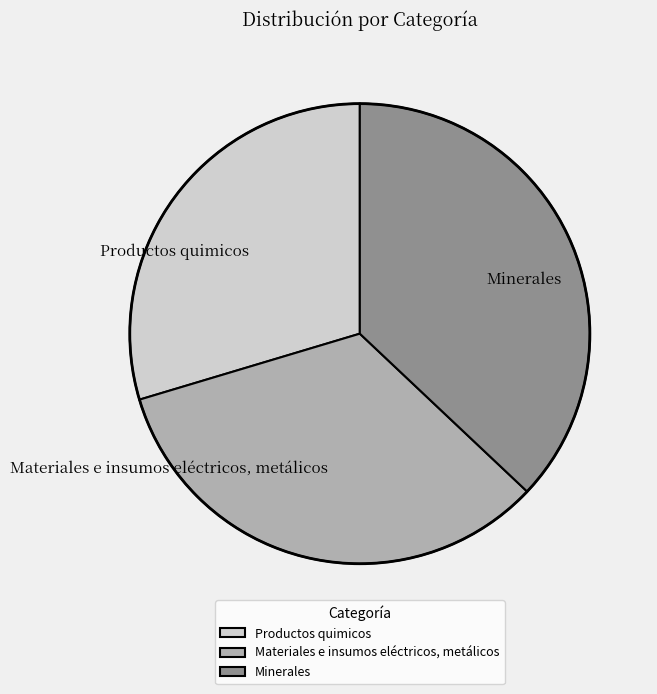

Does Productos quimicos account for over 50% of the chart?

No